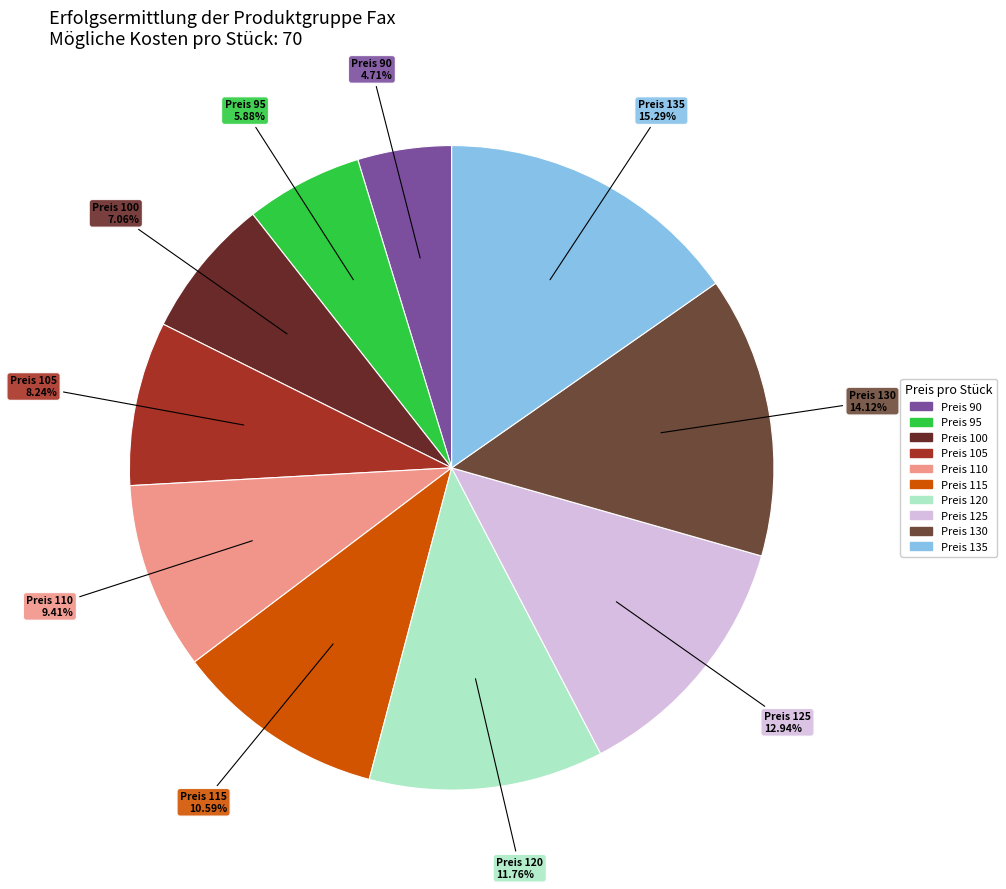

How many slices are in this pie chart?

10